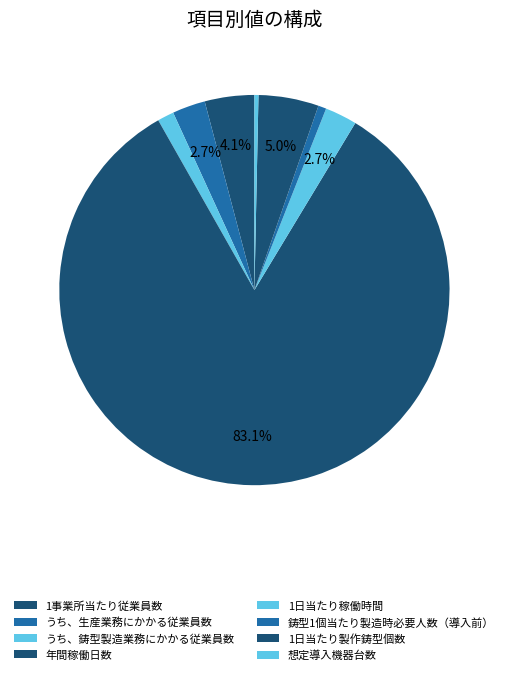

Count the number of slices in the pie.

8